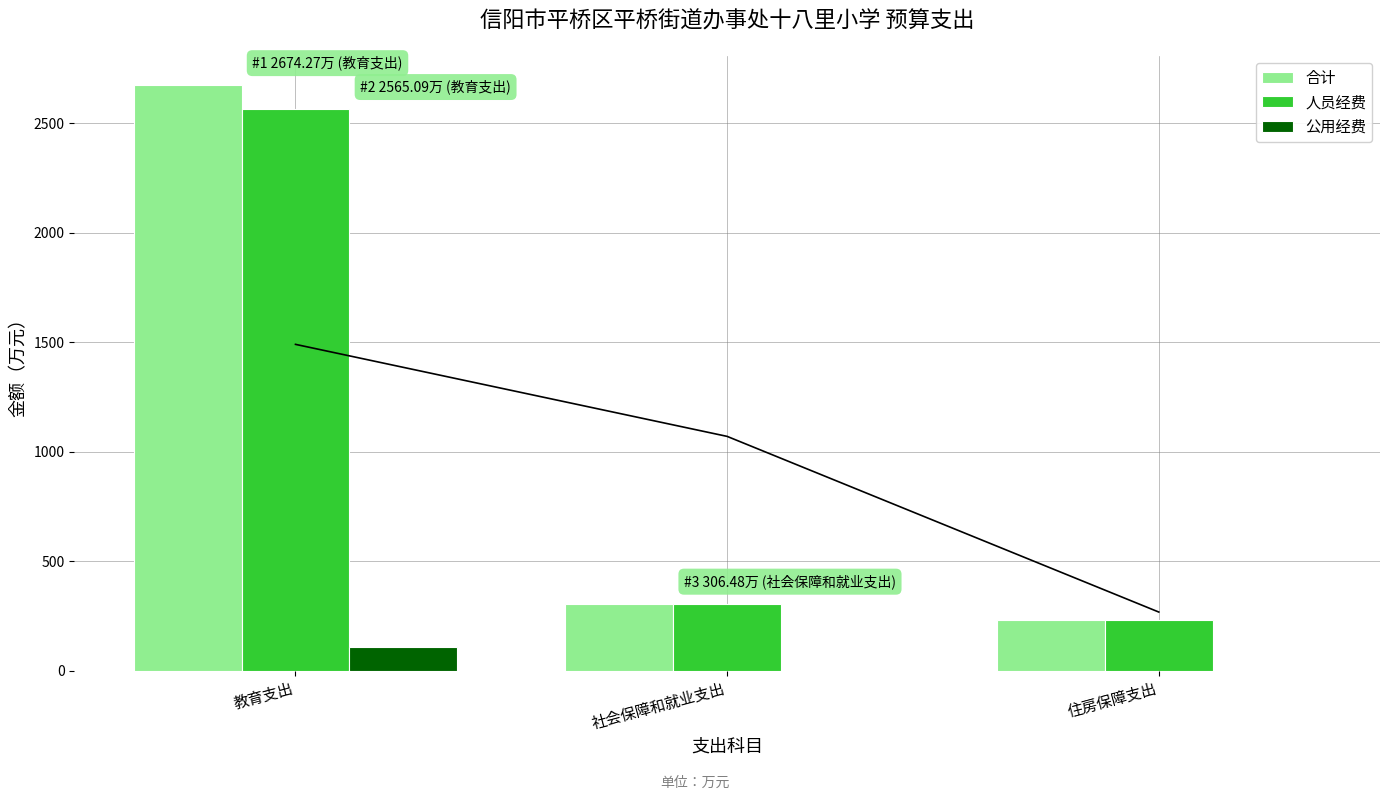

What are all the series names shown in the legend?

滚动均值, 合计, 人员经费, 公用经费